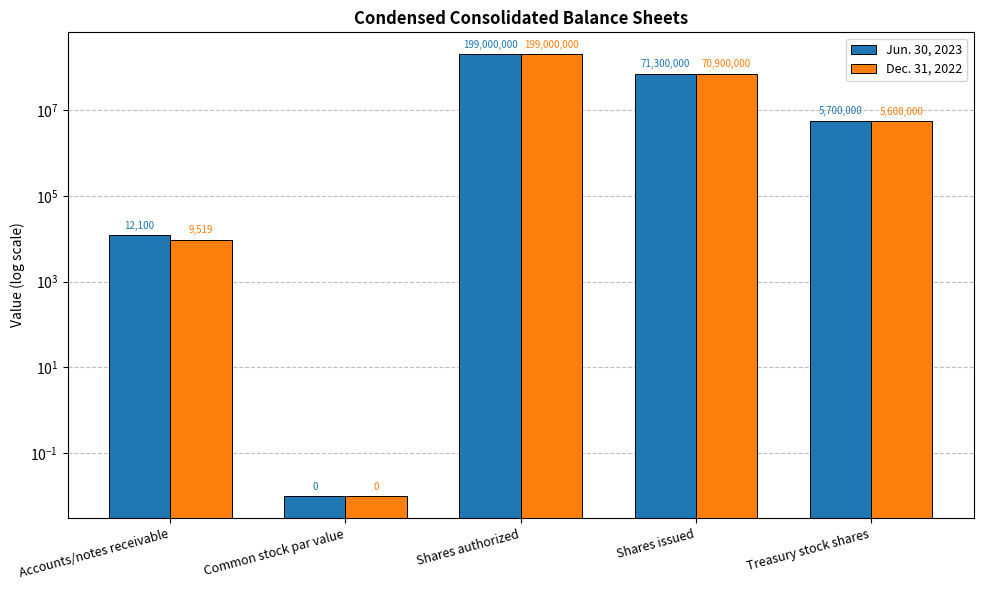

True or false: Dec. 31, 2022 has a value of 117752675.9 at Shares issued.

False